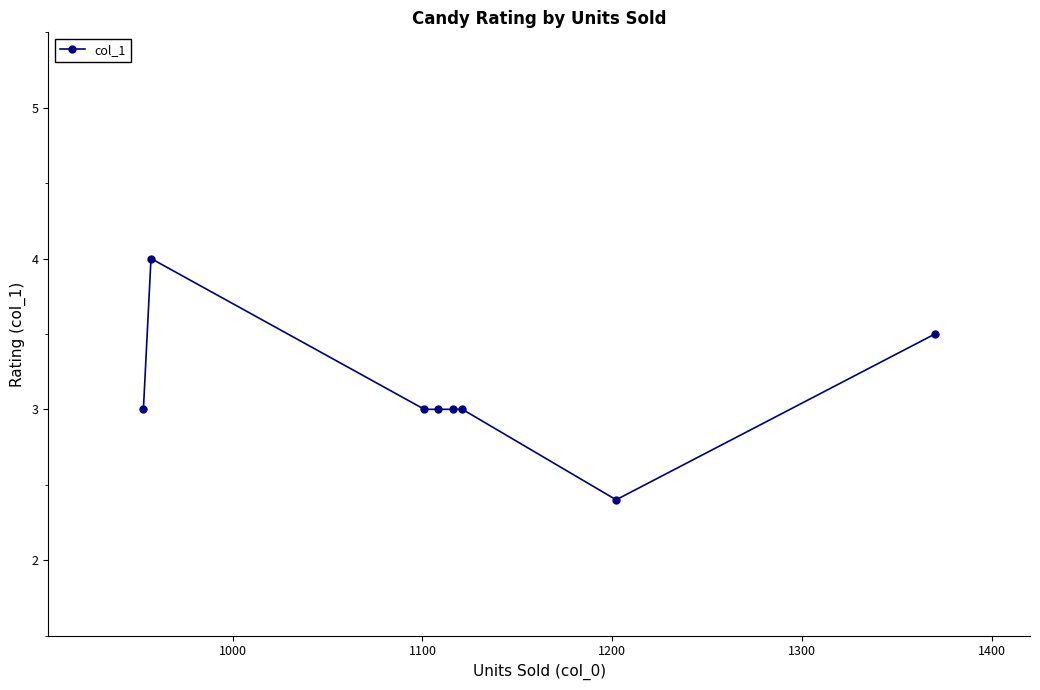

Reading left to right, list all the values displayed in this chart.

3.0	4.0	3.0	3.0	3.0	3.0	2.4	3.5